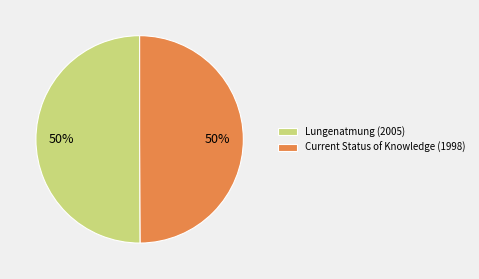

To the nearest percent, what is the average slice percentage?

50%